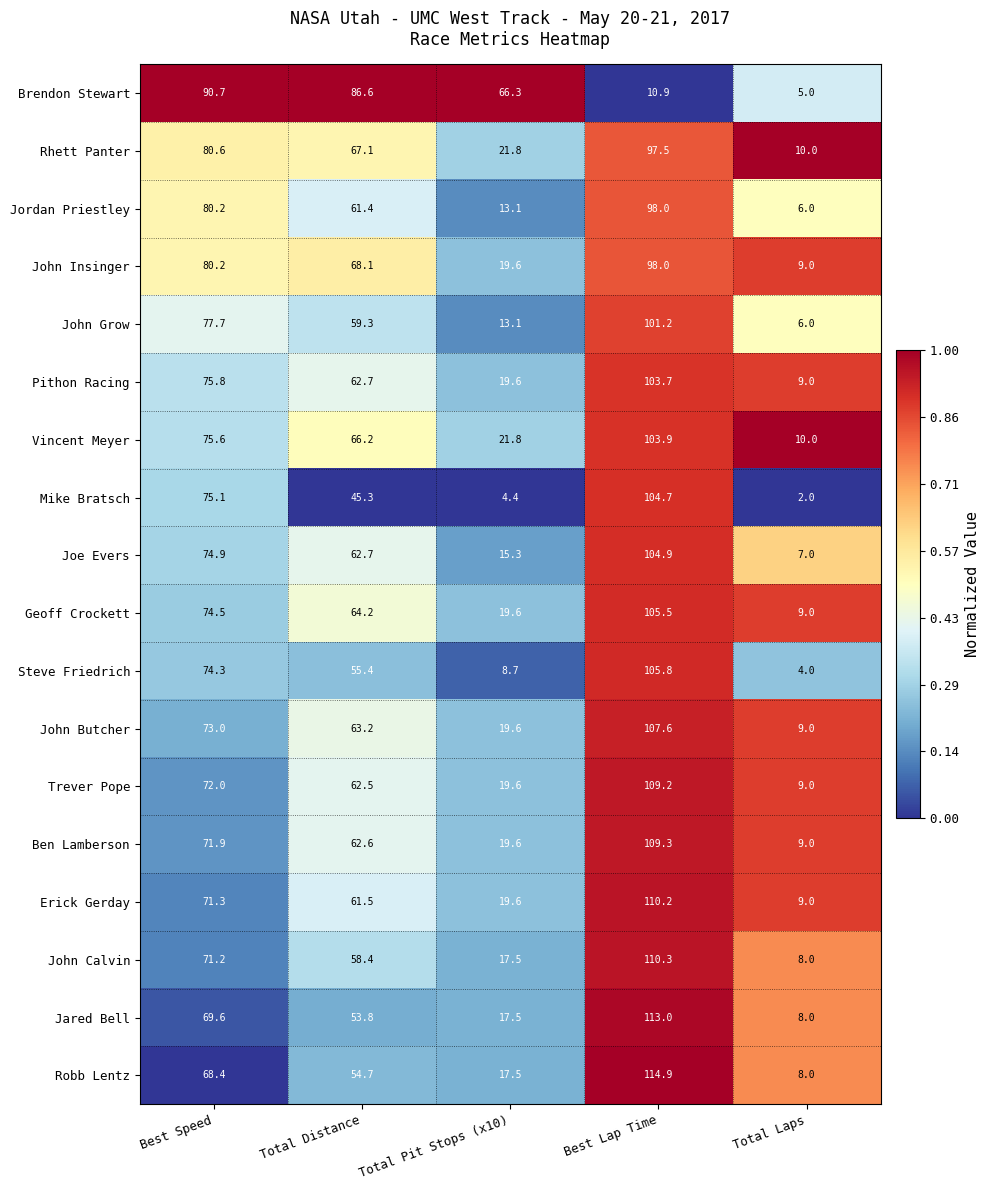

Rank the categories by Robb Lentz value from lowest to highest.

Total Laps, Total Pit Stops (x10), Total Distance, Best Speed, Best Lap Time